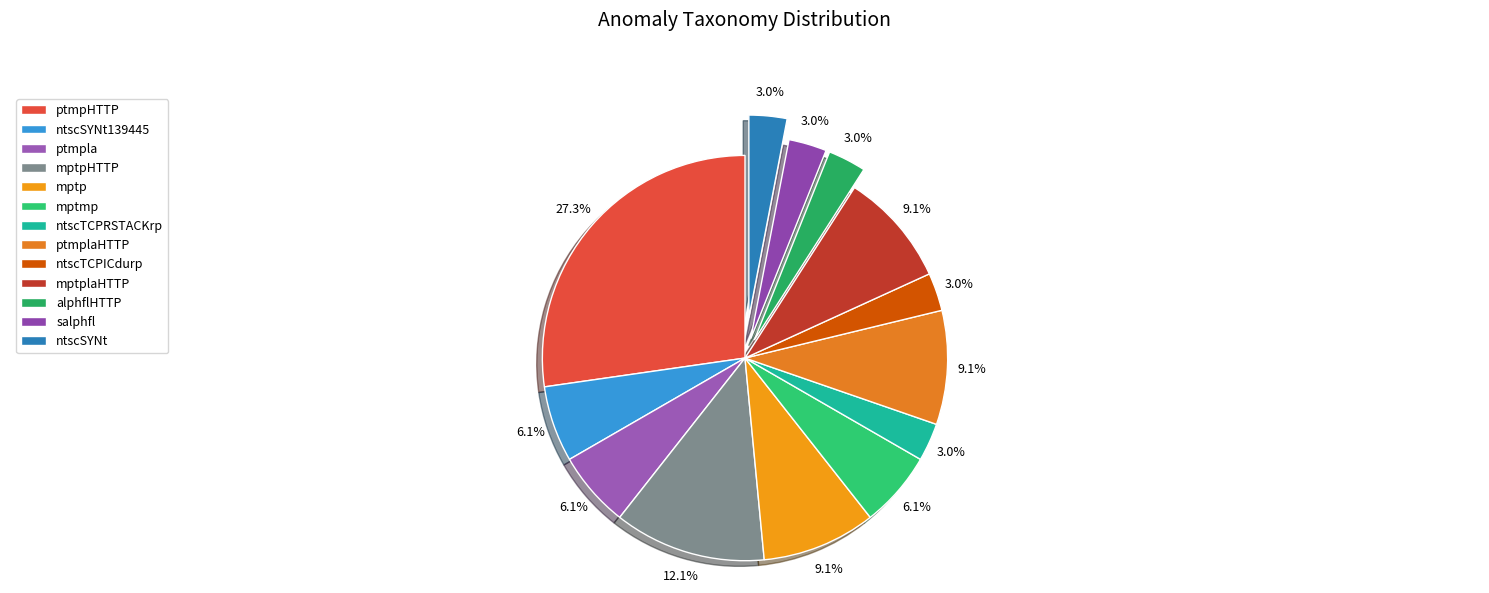

How many segments does this pie chart have?

13